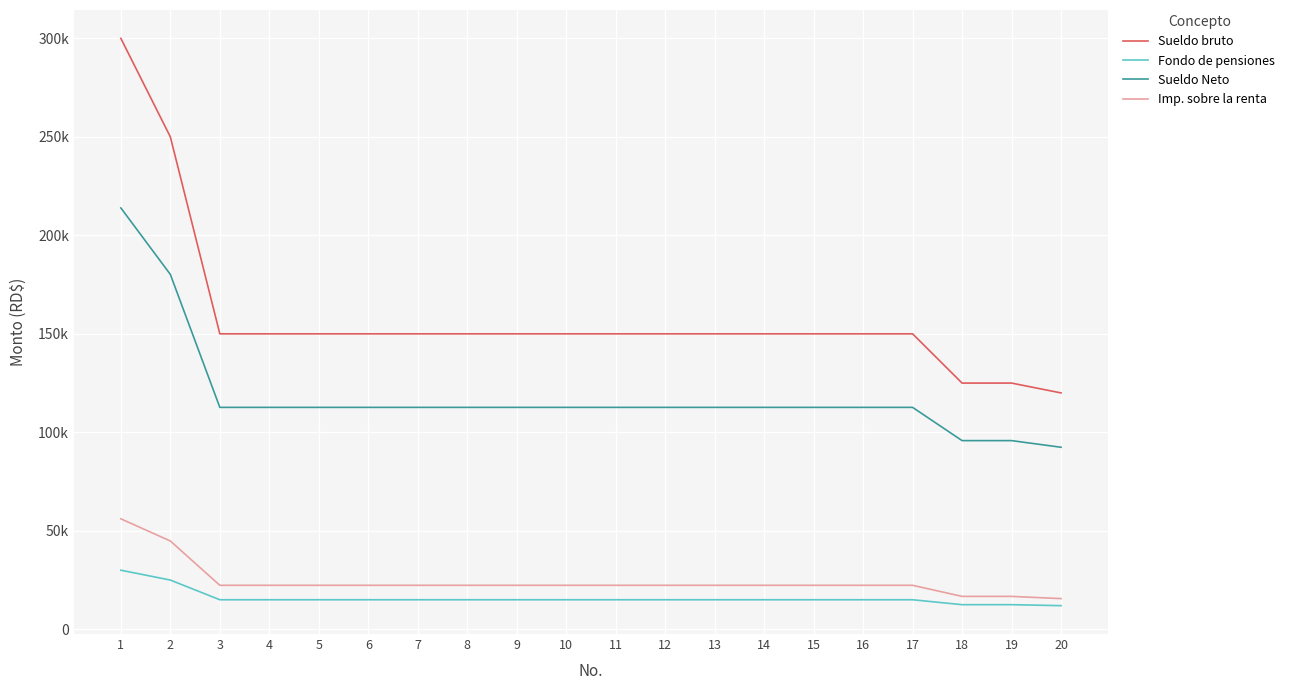

Which series has the largest total across all categories?

Sueldo bruto